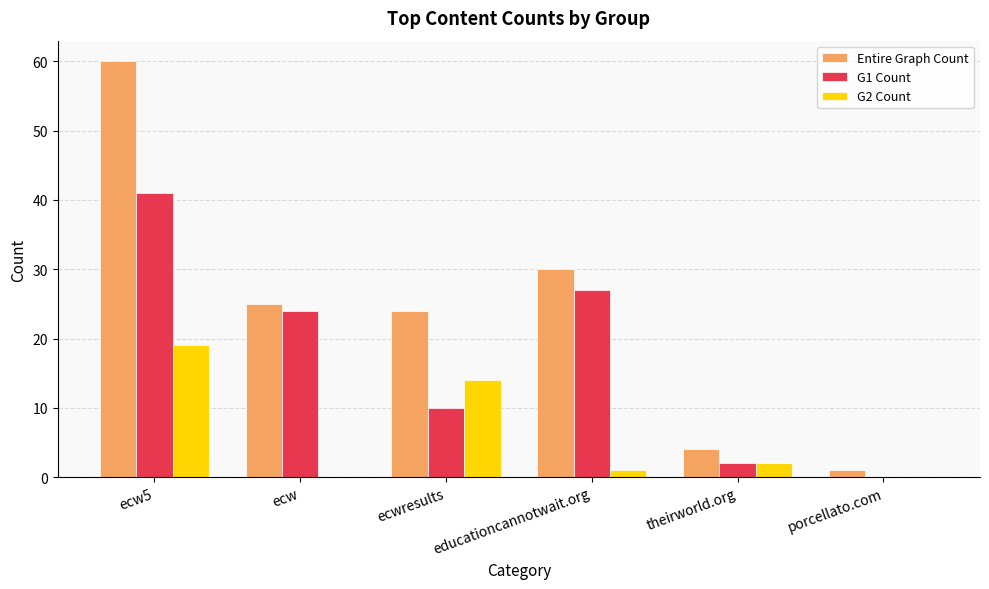

Count the number of categories in the chart.

6